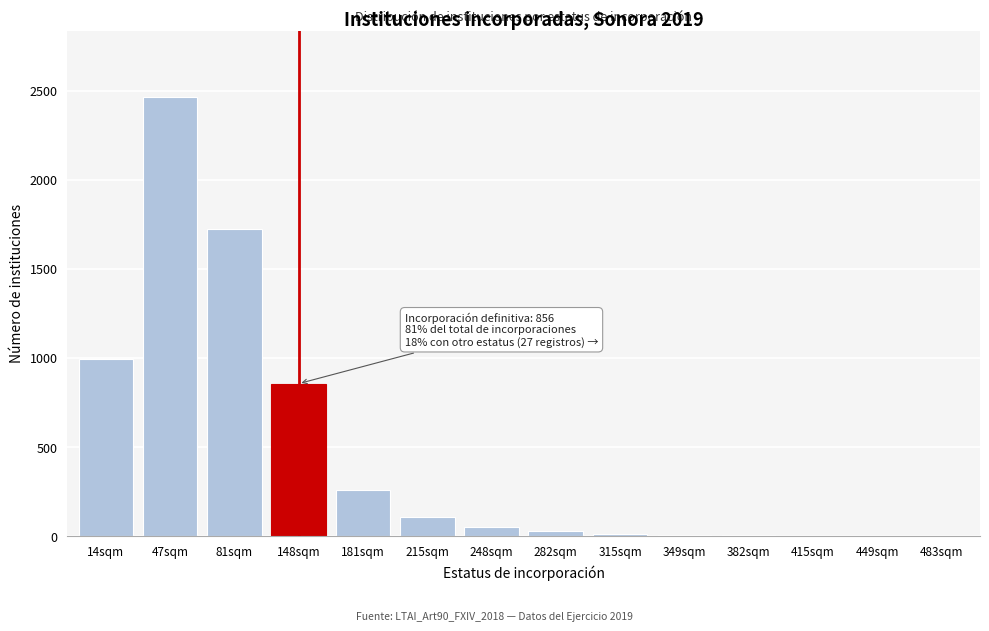

The chart shows a value of 856 at 148sqm. True or false?

True